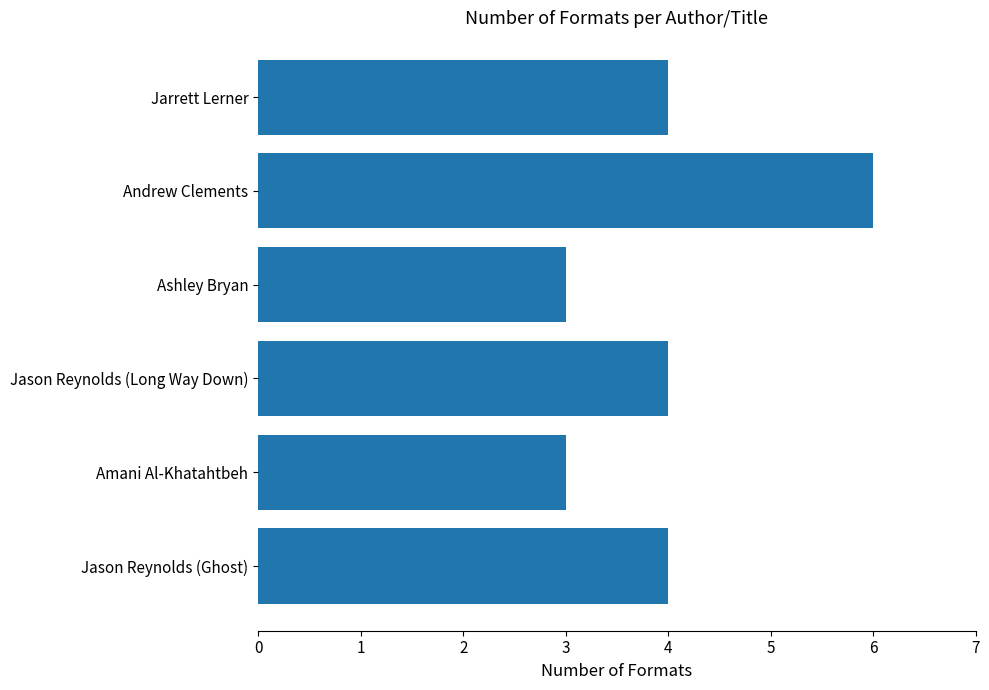

What is the sum of all values?

24